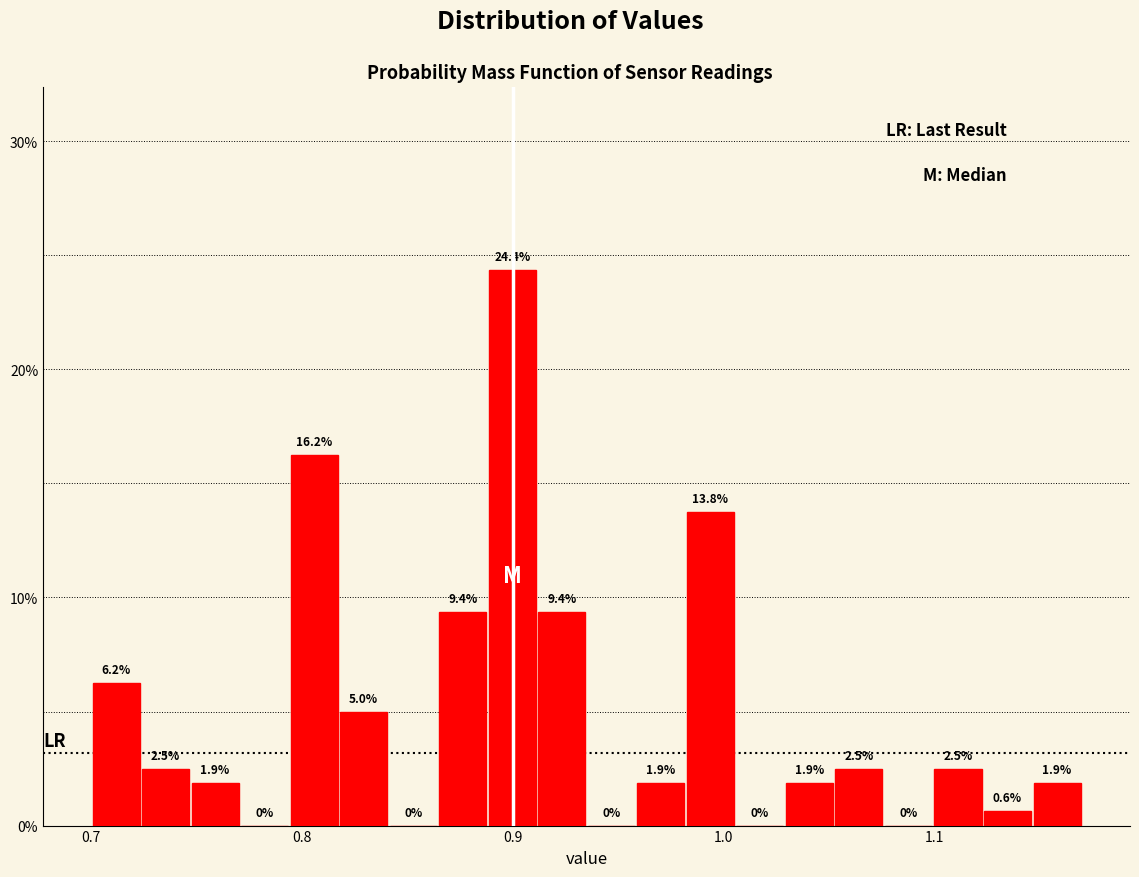

Around what value on the x-axis is the tallest bar? Give the approximate position of its centre, as read against the axis.

0.90